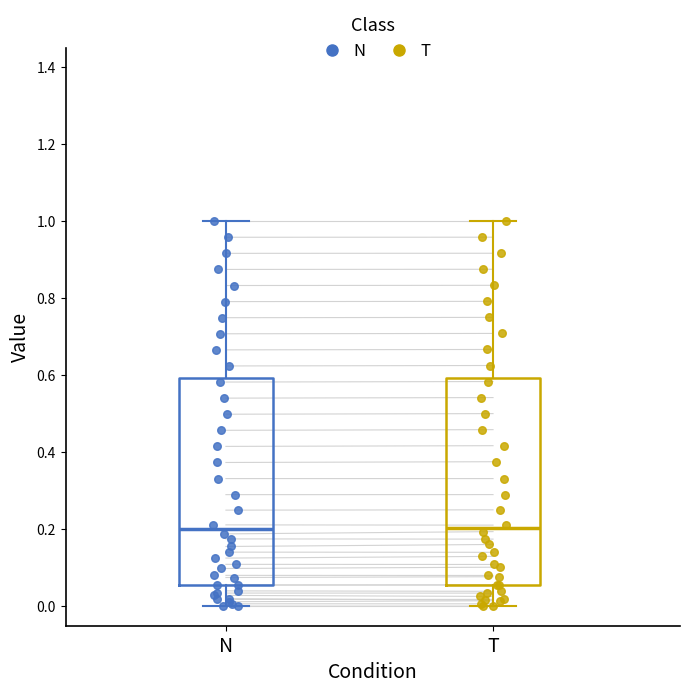

Reading left to right, read every box against the y-axis: the position of its median line, the range the box covers, and the ends of its whiskers. The values are not printed on the chart, so give them approximately, as read against the axis.

N: median 0.20, box 0.06 to 0.60, whiskers 0.00 to 1.00
T: median 0.20, box 0.06 to 0.60, whiskers 0.00 to 1.00